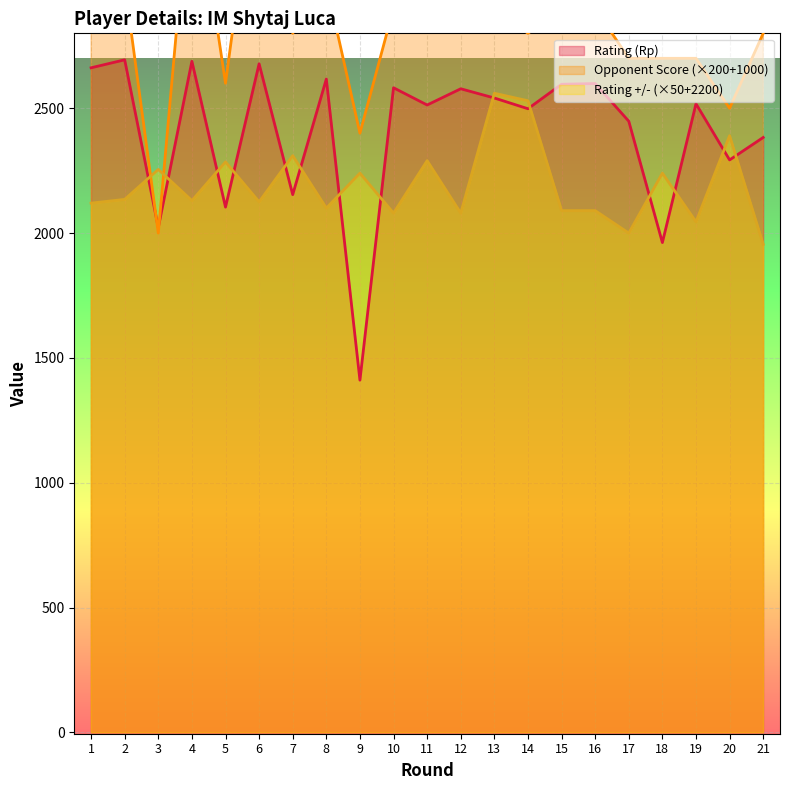

At how many categories does at least one series exceed 2550?

18